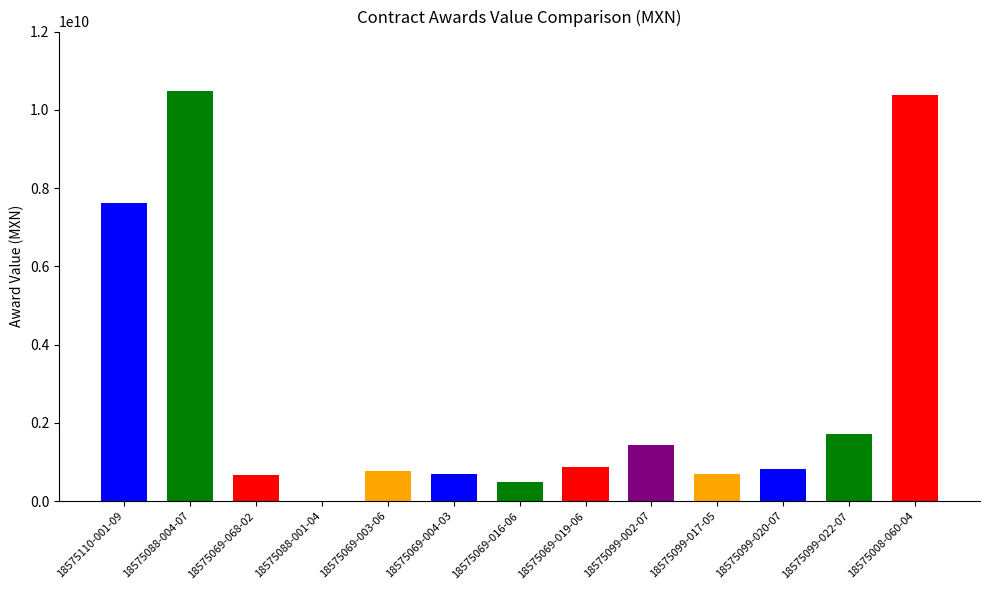

How many data points are above 818936166?

7